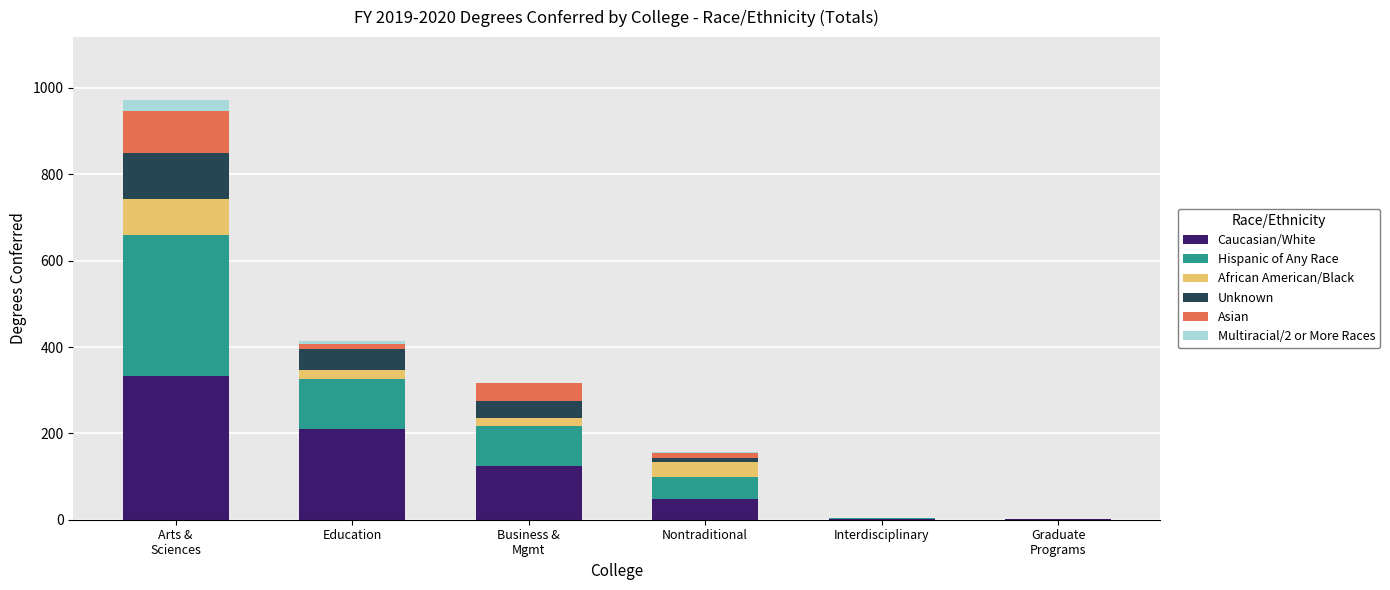

Count the number of data series in this chart.

6